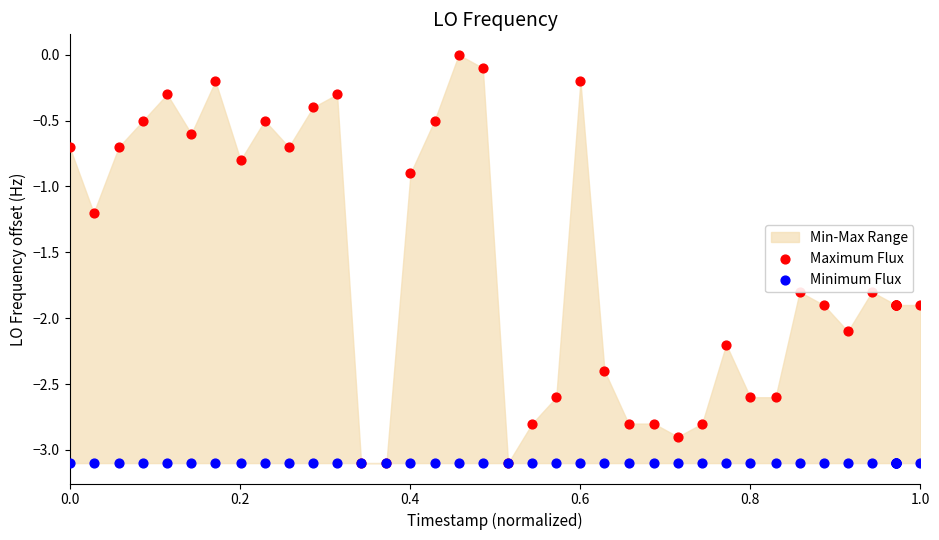

Which series has the largest total across all categories?

Maximum Flux